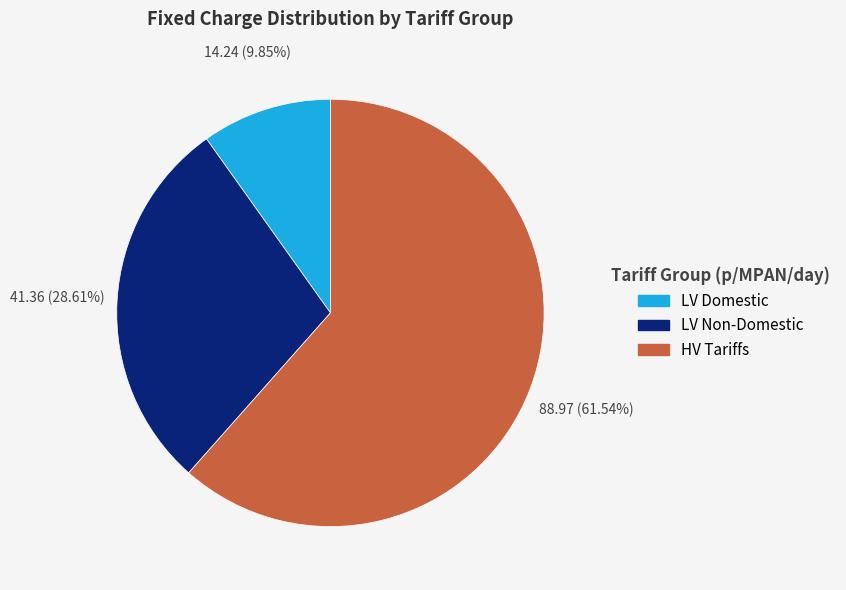

Which slice is the largest?

HV Tariffs